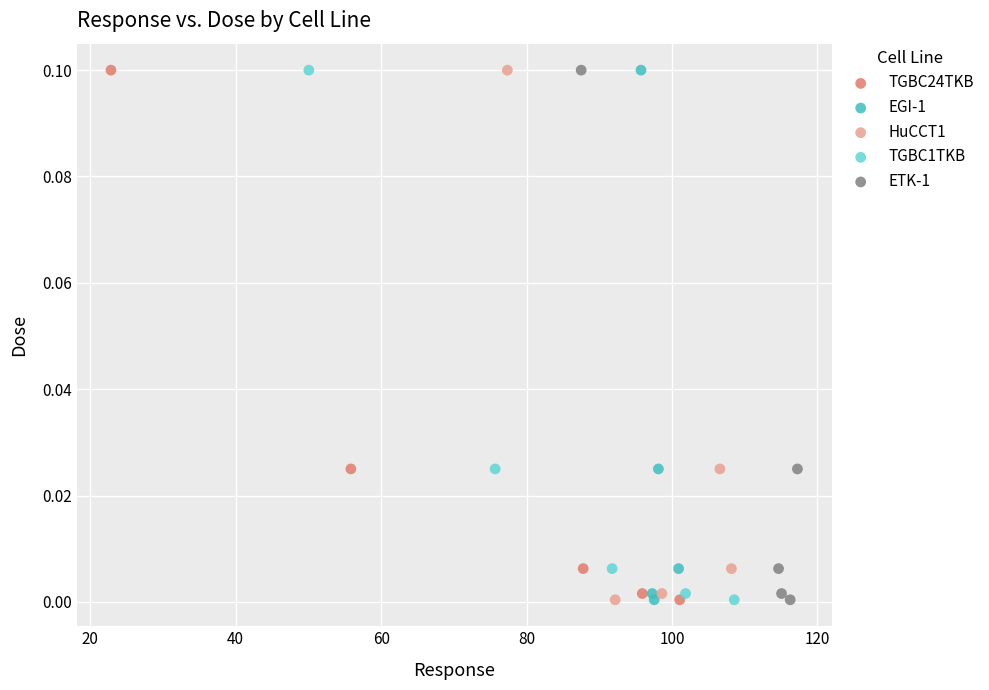

What are all the series names shown in the legend?

TGBC24TKB, EGI-1, HuCCT1, TGBC1TKB, ETK-1